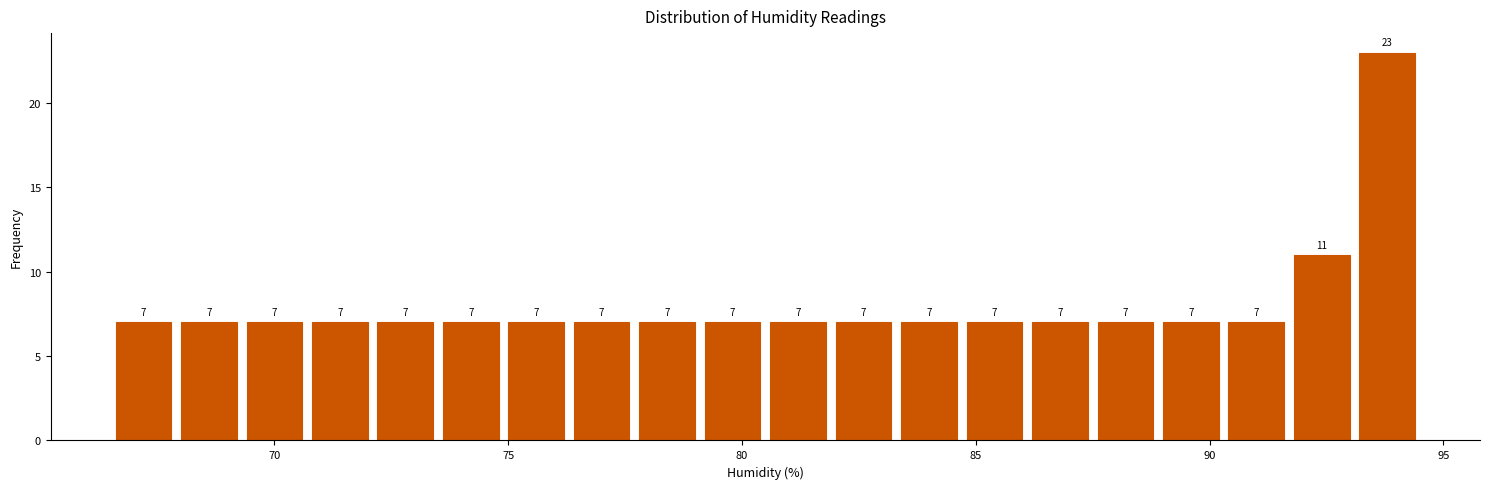

Around what value on the x-axis is the tallest bar? Give the approximate position of its centre, as read against the axis.

94.0